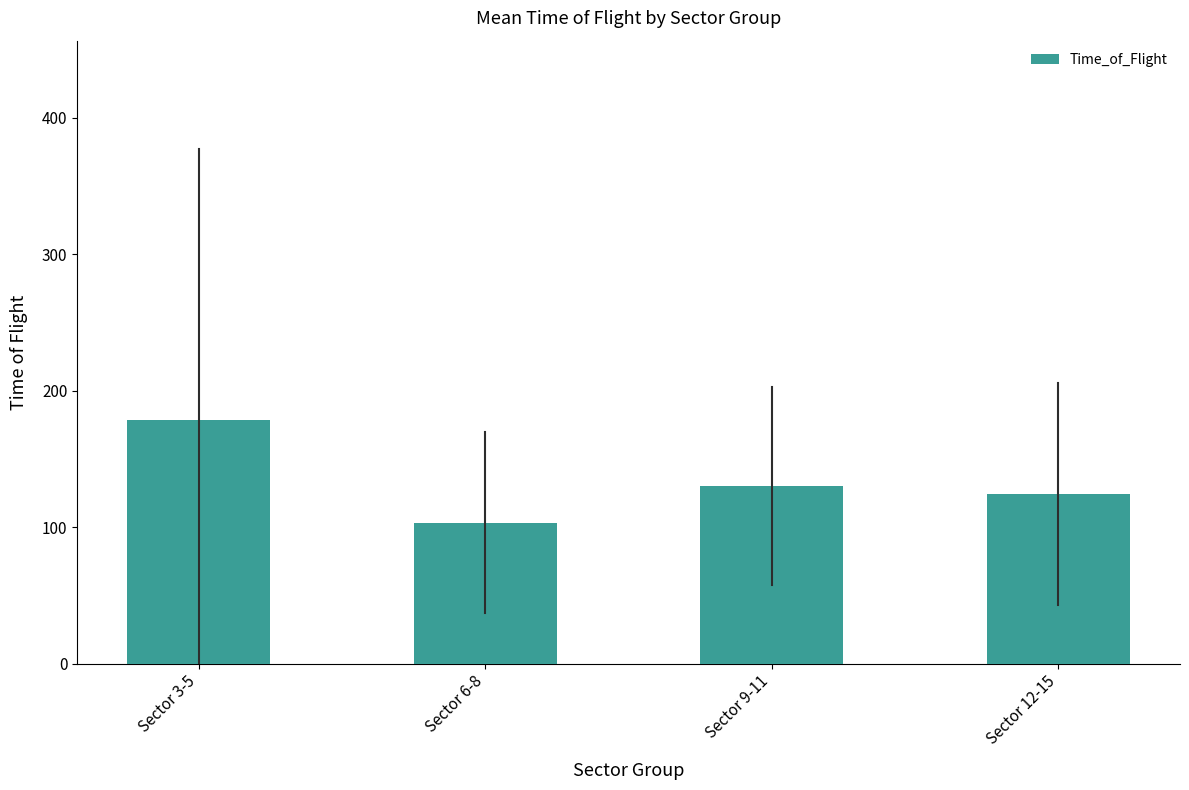

What is the minimum value shown in the chart?

103.4